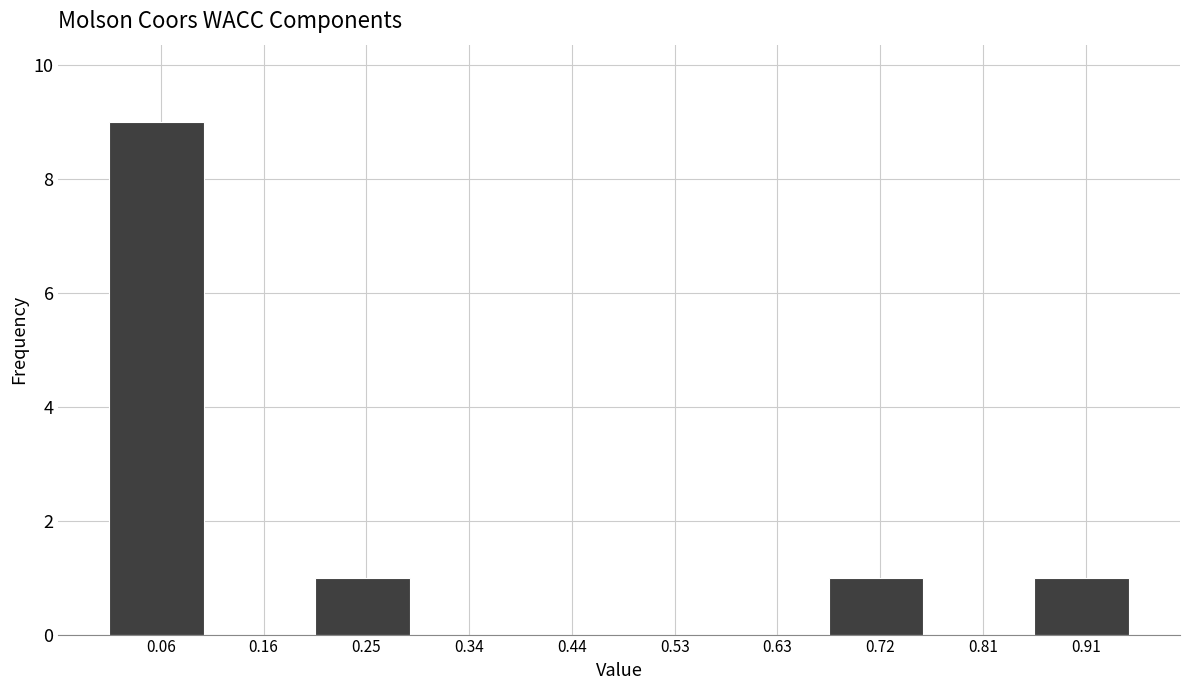

Over which range of the x-axis is the bar tallest?

0.02 to 0.11